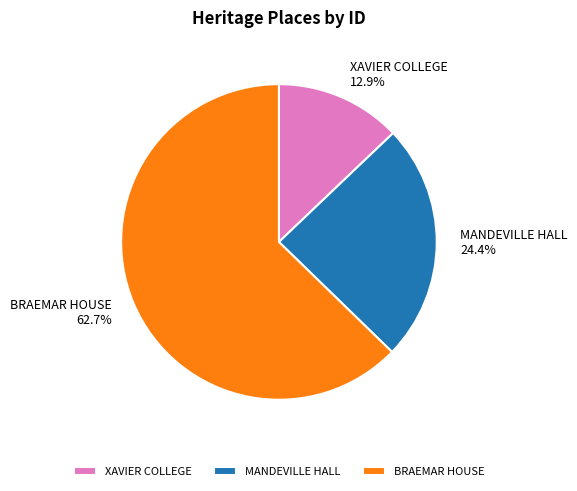

What is the majority slice?

BRAEMAR HOUSE